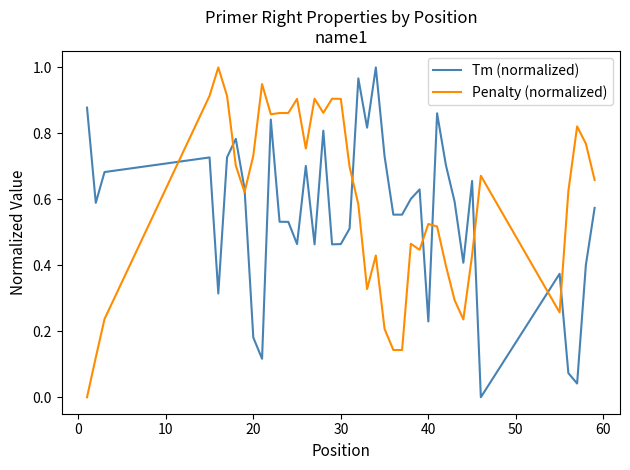

Which series ends up on top after the final intersection of Tm (normalized) and Penalty (normalized)?

Penalty (normalized)